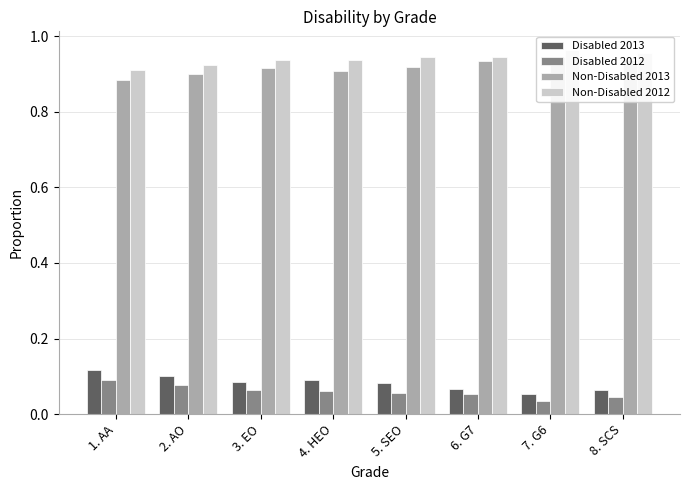

Is the value of Disabled 2013 at 6. G7 greater than the value of Non-Disabled 2012 at 8. SCS?

No